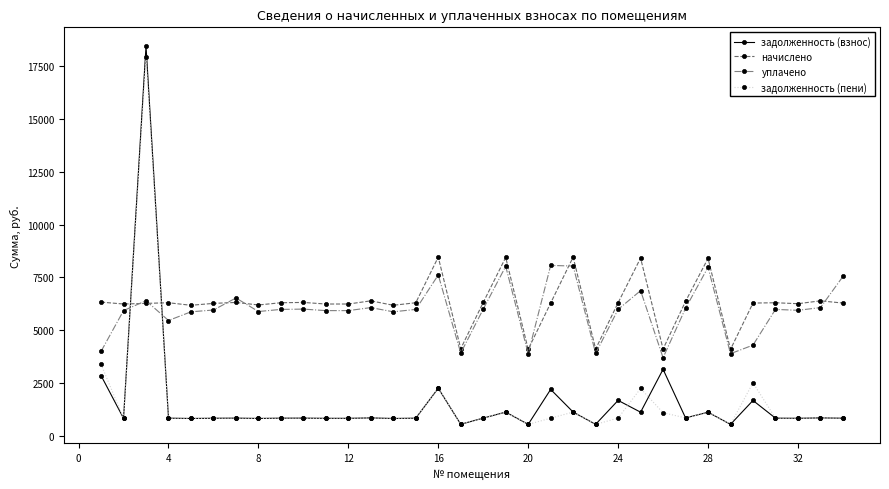

What is the average value of the начислено series?

6281.2